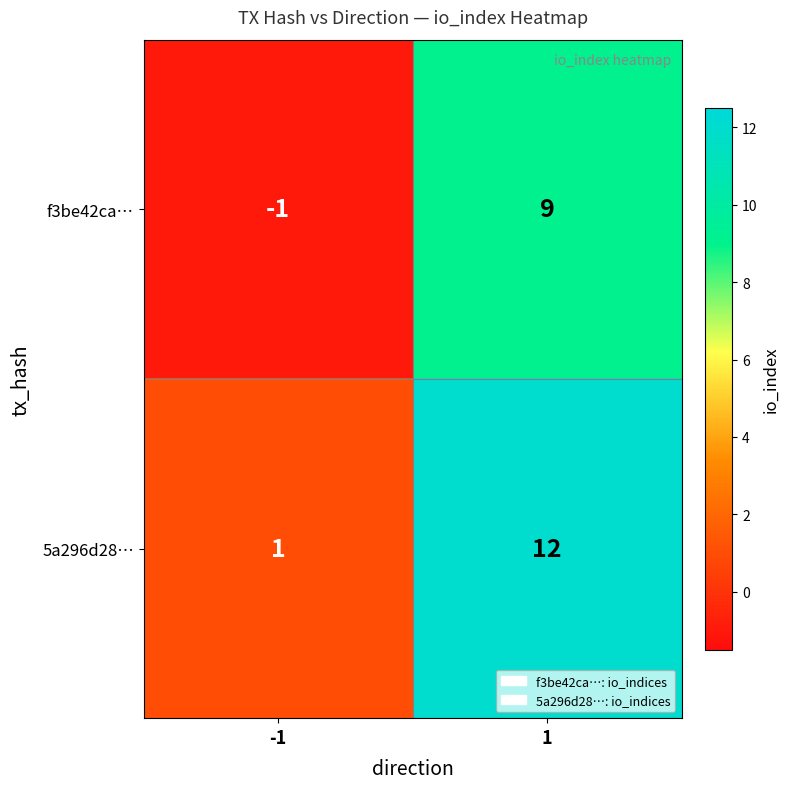

Reading left to right, list all the values displayed in this chart.

f3be42ca…: -1=-1	1=9
5a296d28…: -1=1	1=12